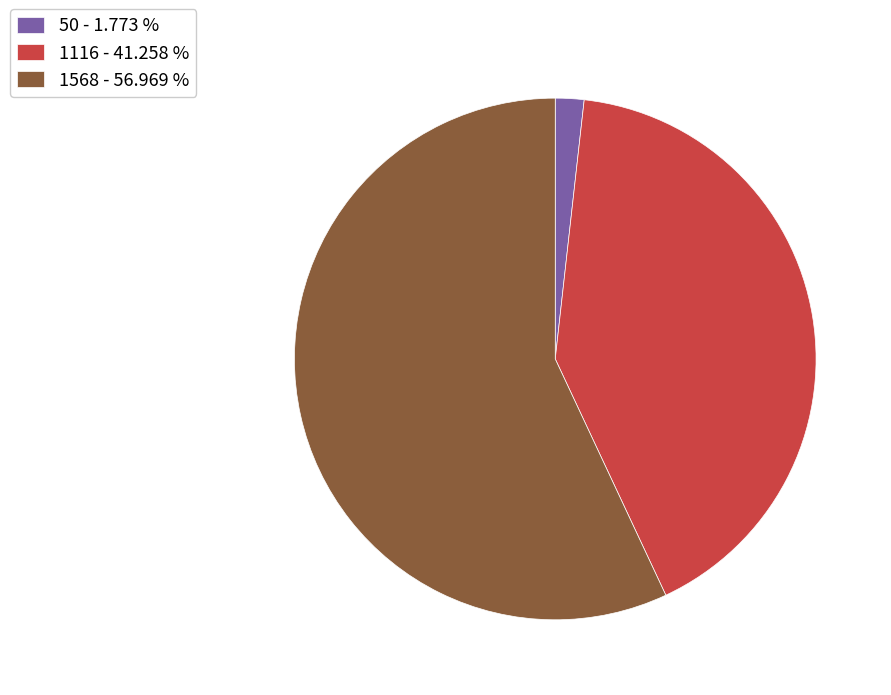

Between 1116 - 41.258 % and 50 - 1.773 %, which is larger?

1116 - 41.258 %